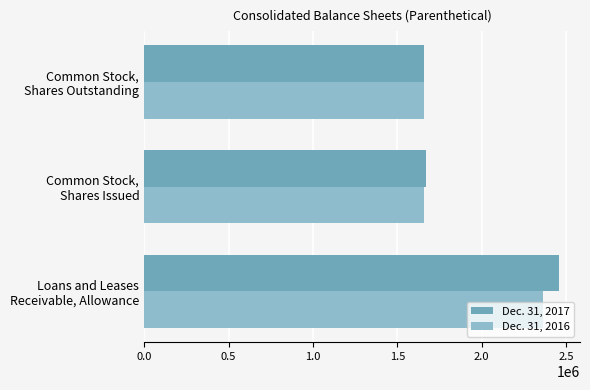

Which series has the largest total across all categories?

Dec. 31, 2017